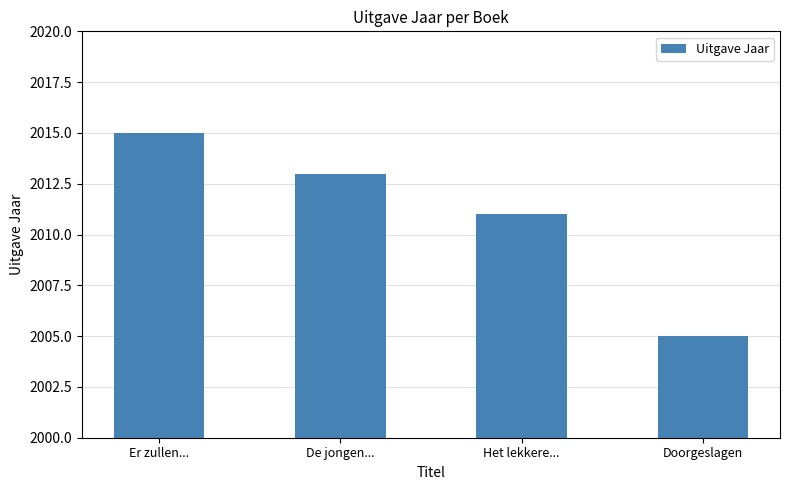

What is the sum of all values?

8044